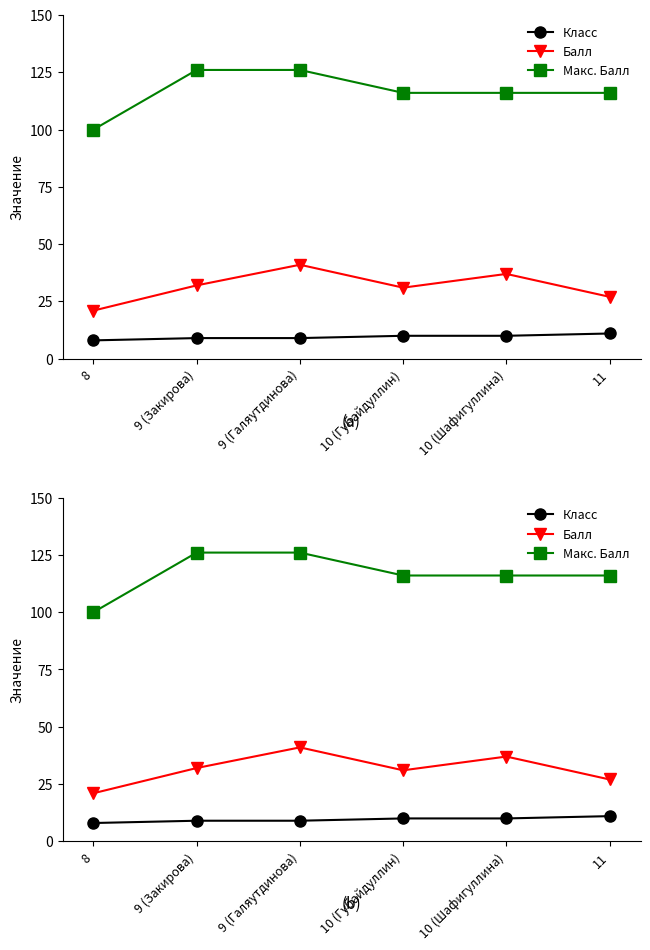

Which series changed the most between 9 (Галяутдинова) and 10 (Губайдуллин)?

Балл